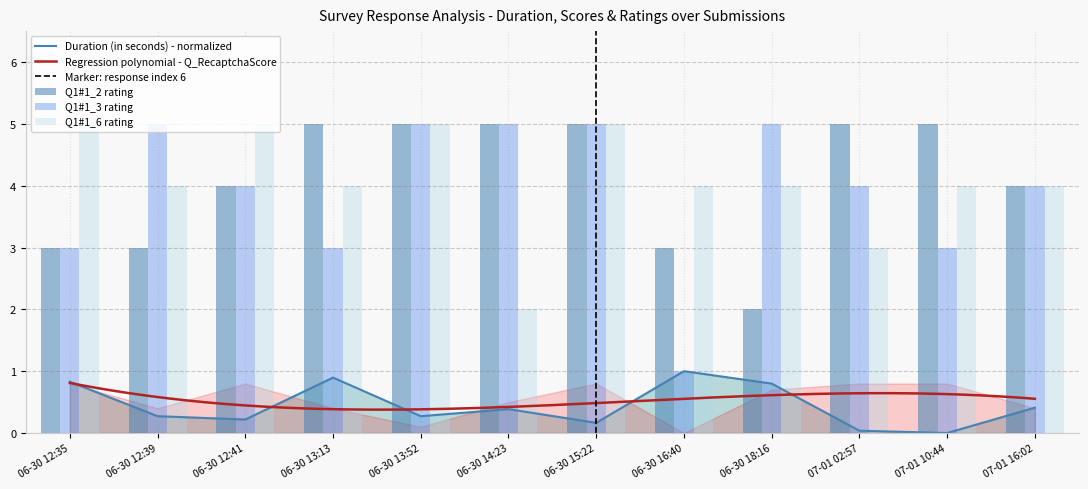

The Duration (in seconds) - normalized series shows 1.0 at 06-30 16:40. True or false?

True